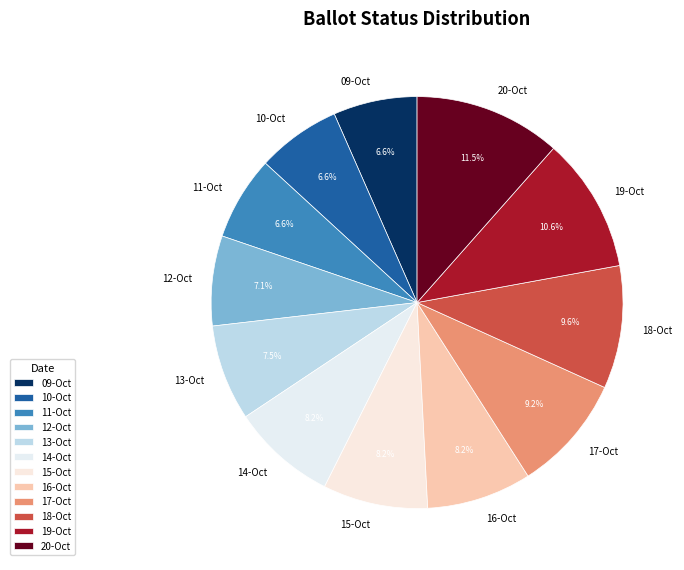

Is the sum of 13-Oct and 17-Oct greater than half?

No